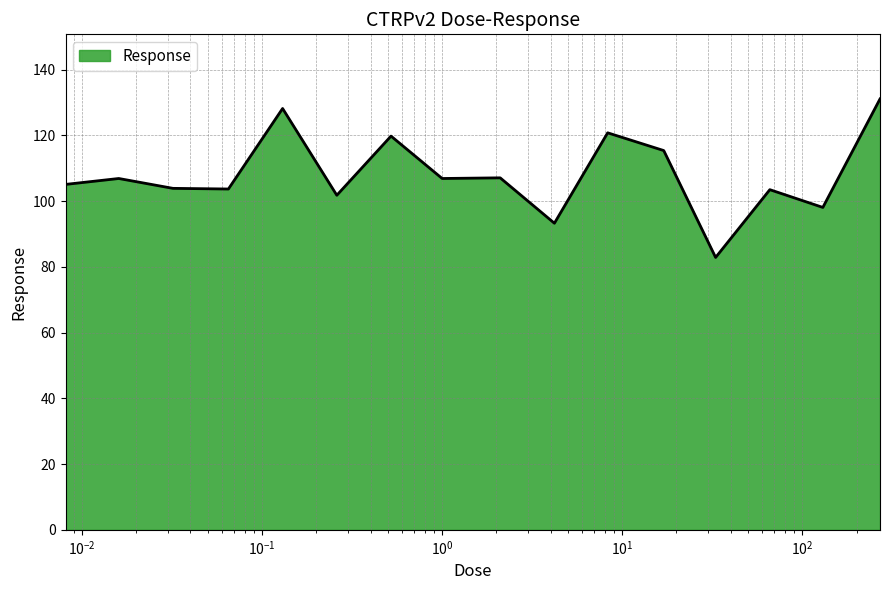

What is the difference between the maximum and minimum values?

48.2